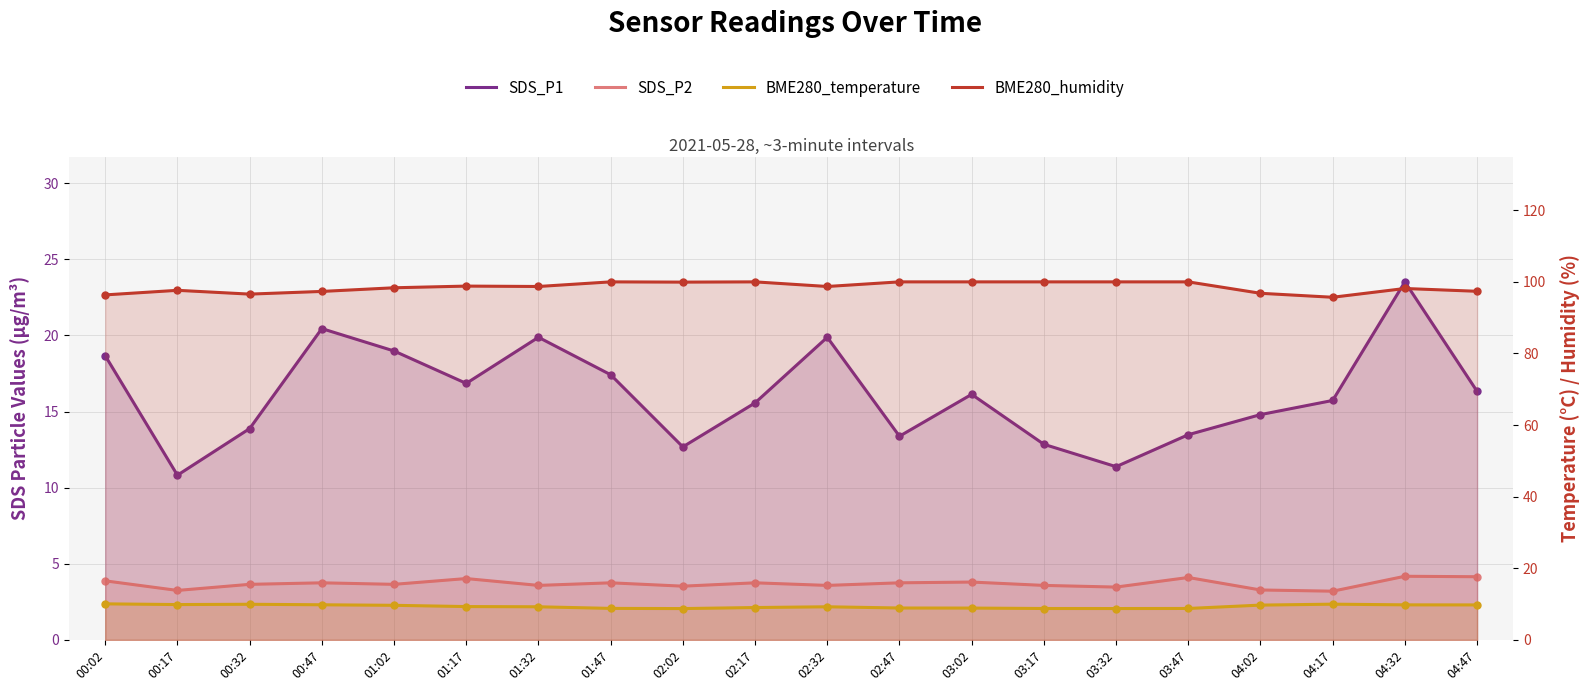

Which series contains the lowest Y value?

SDS_P2